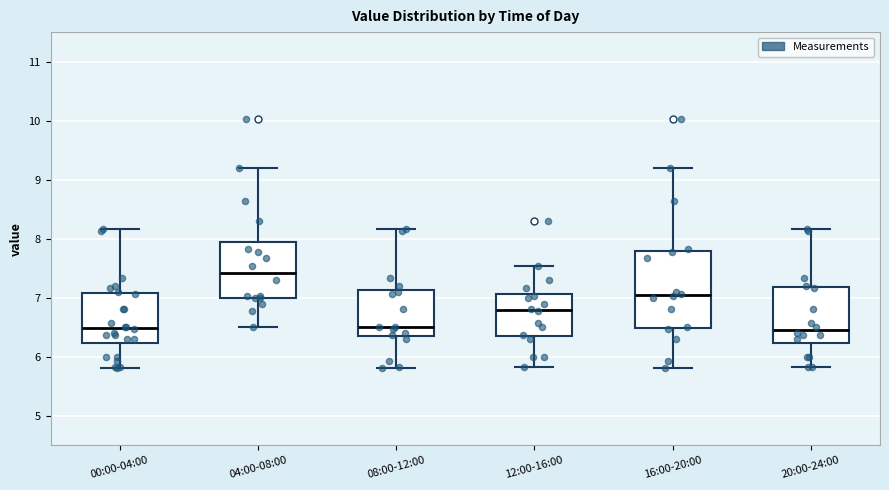

Which box's median line is the highest?

04:00-08:00